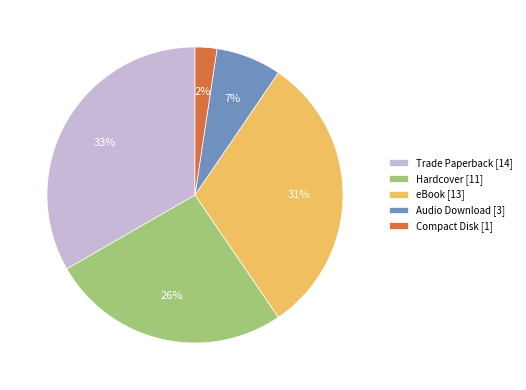

Is there a majority slice in this chart?

No